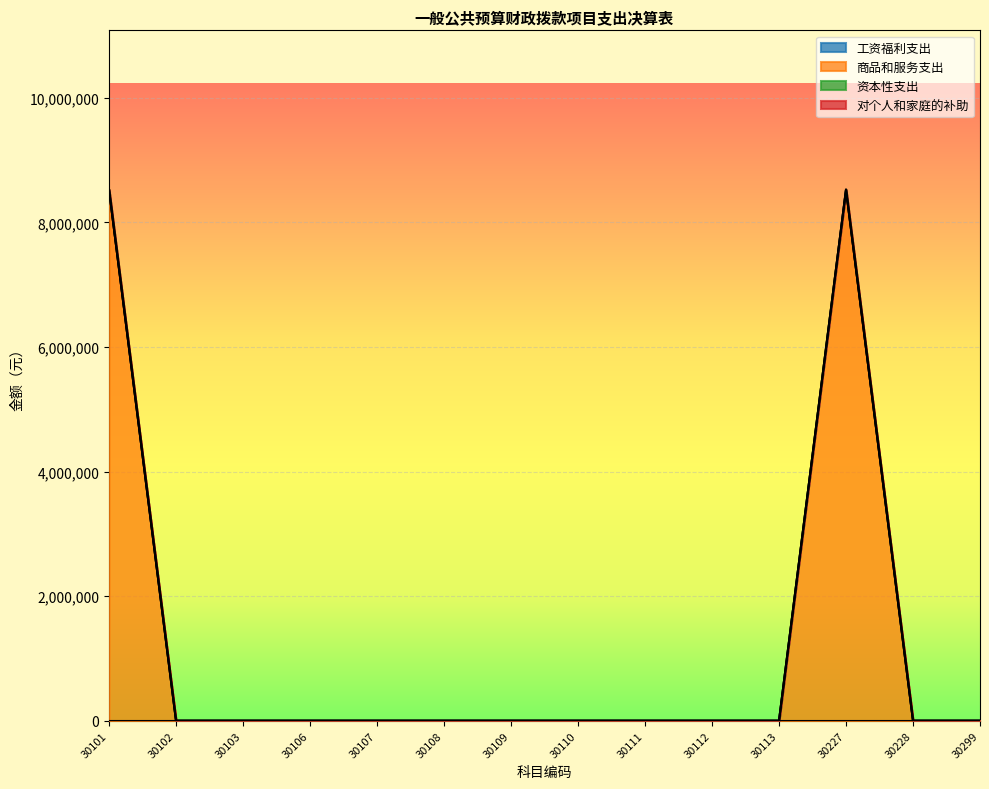

True or false: 对个人和家庭的补助 and 资本性支出 cross at least once.

False